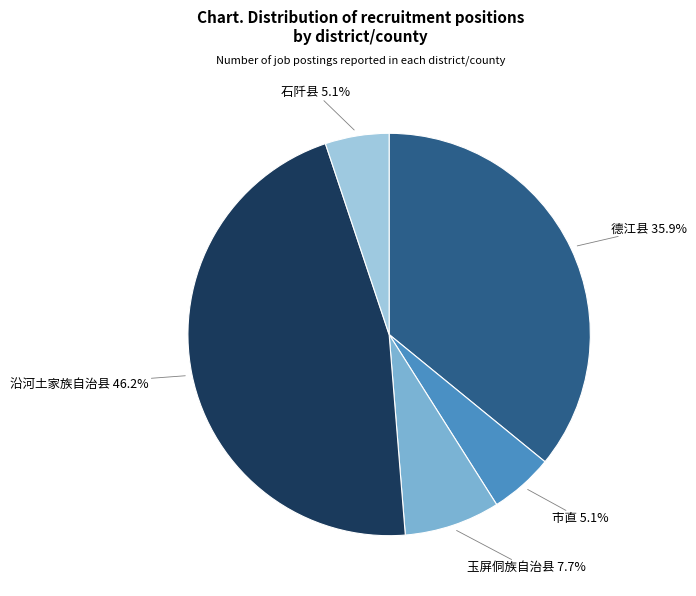

What portion of the pie excludes 石阡县?

94.9%